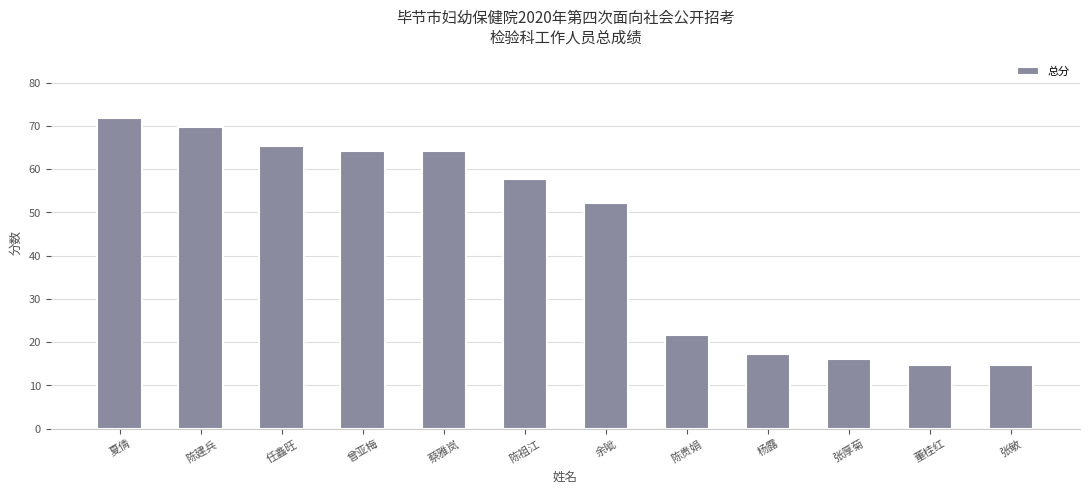

Which category has the highest value across all series?

夏倩